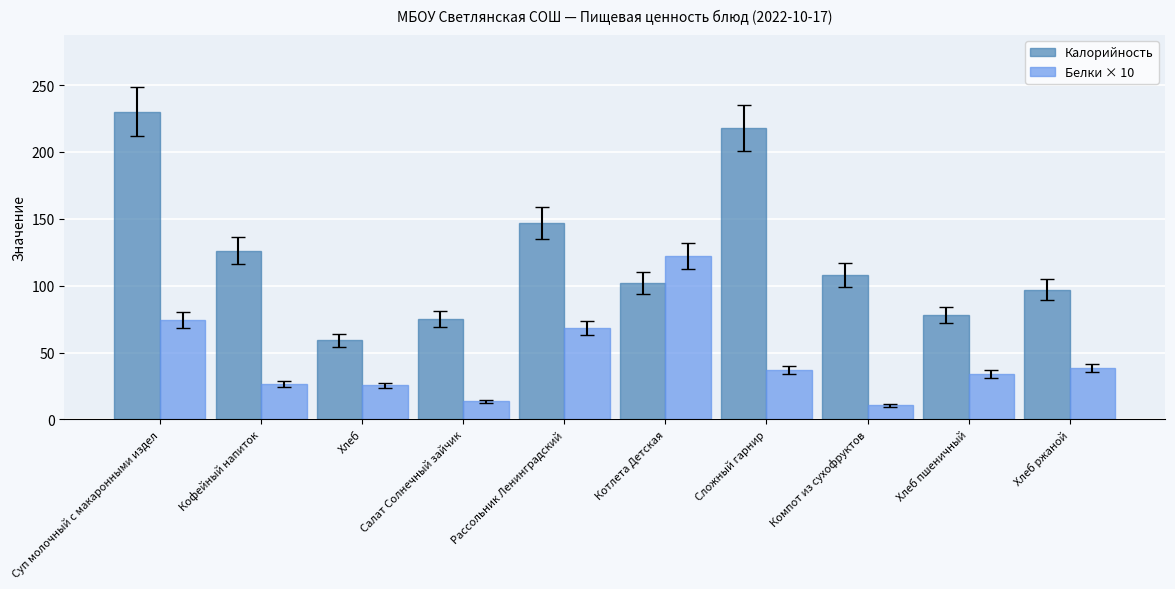

What is the lowest value of the Калорийность series?

59.0